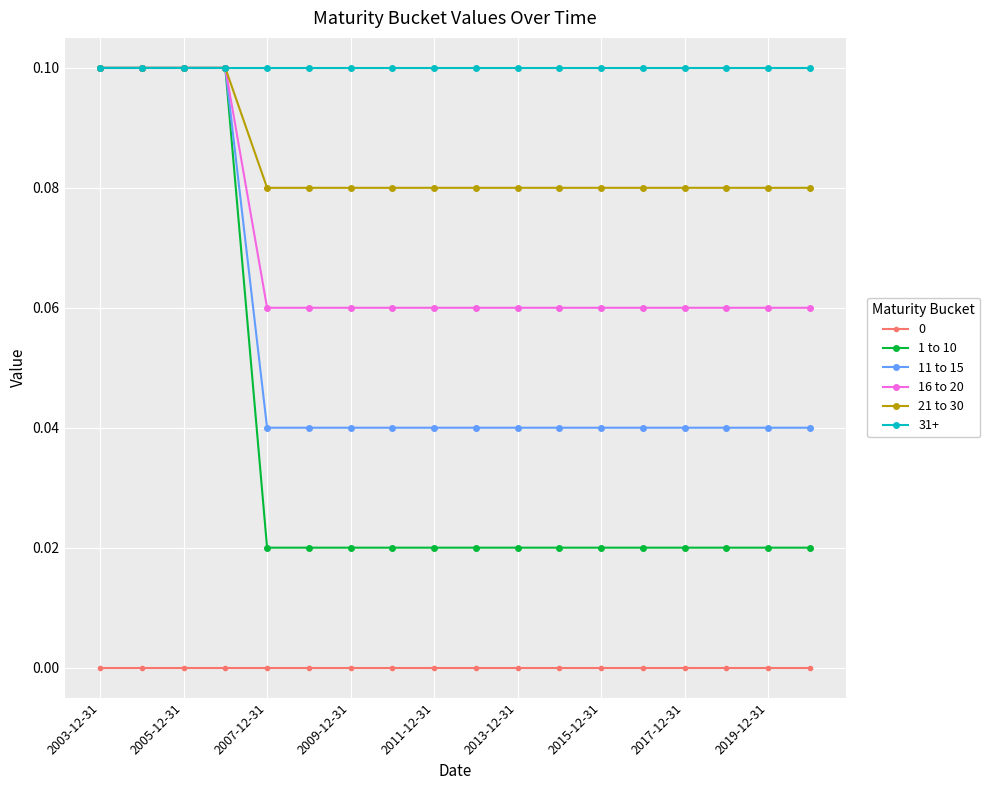

Which series has the widest spread of values?

1 to 10